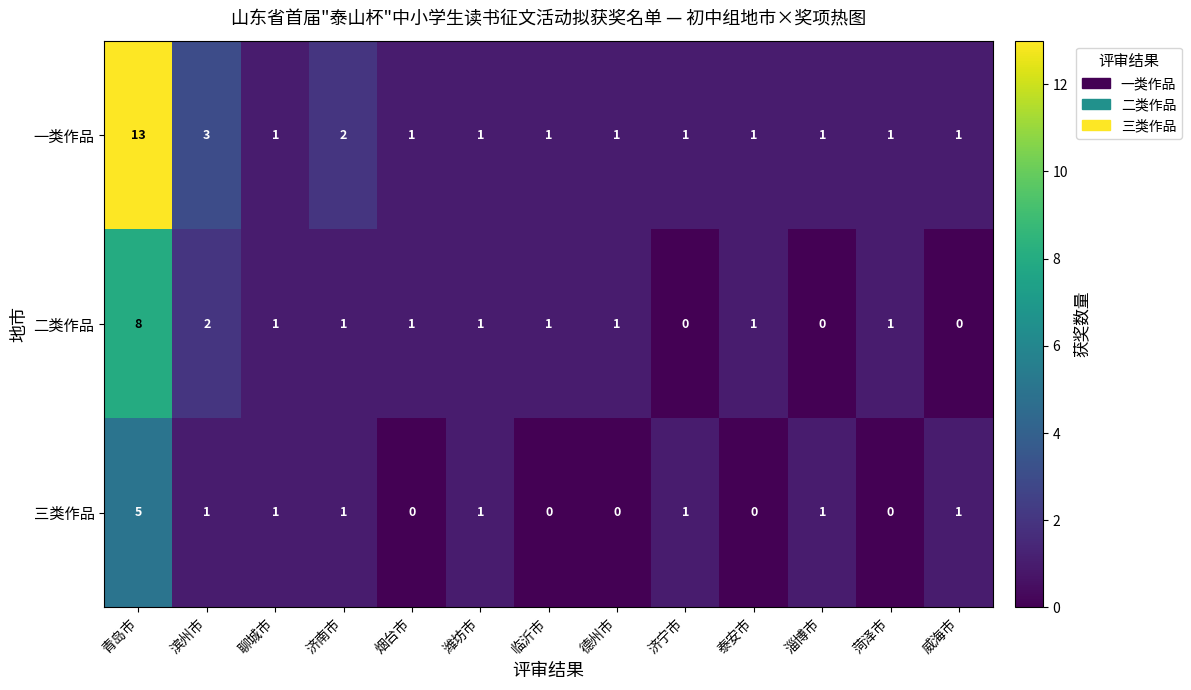

Rank the series by their maximum value, from lowest to highest.

三类作品, 二类作品, 一类作品